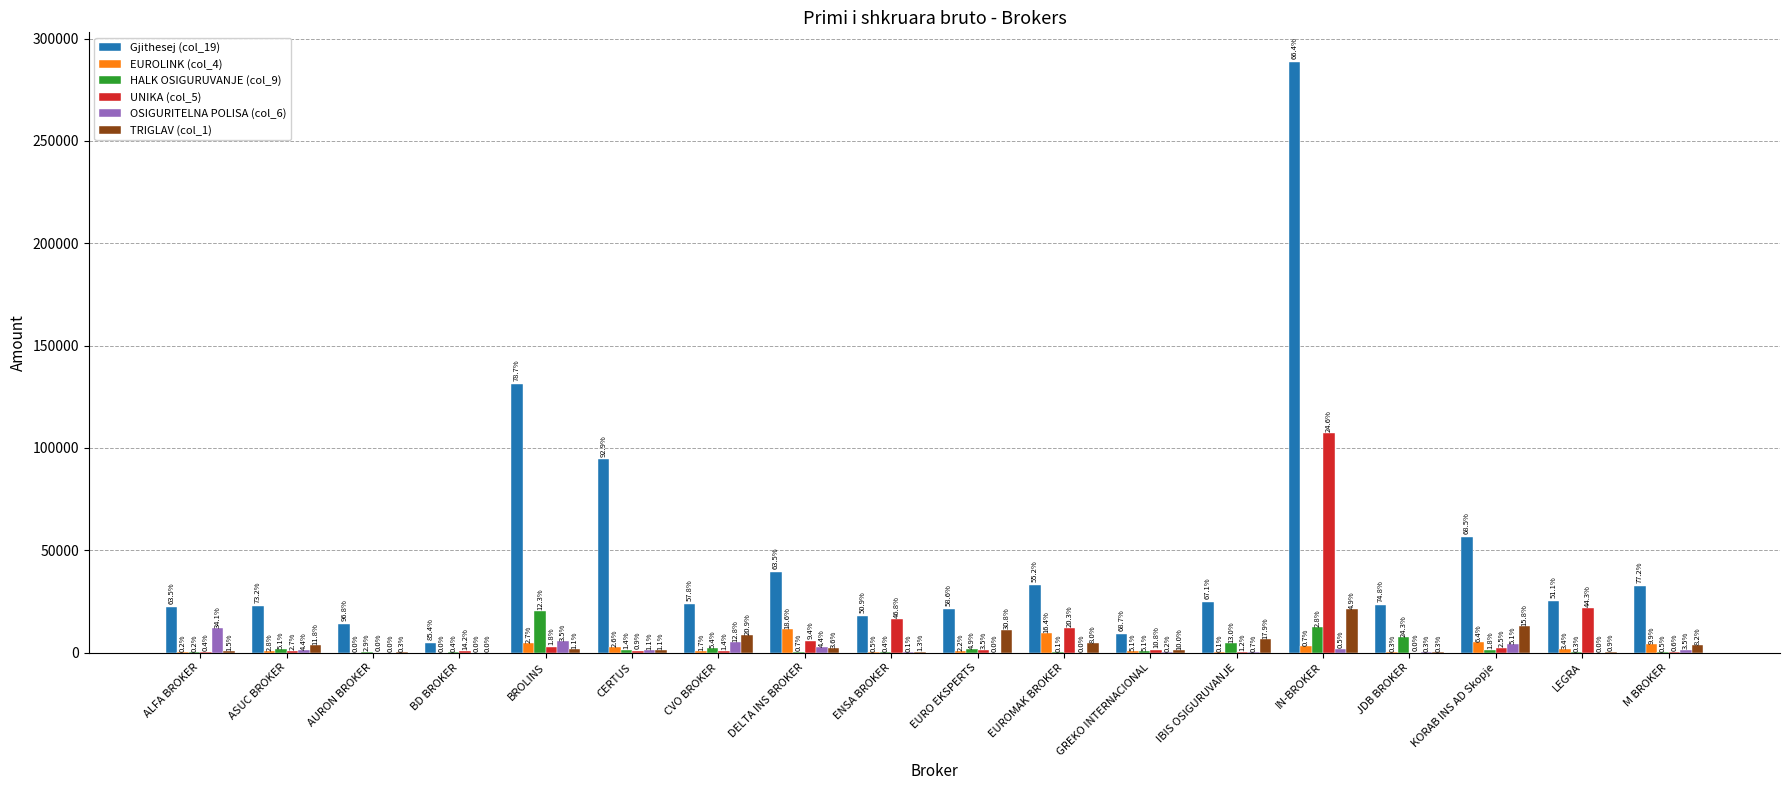

The TRIGLAV (col_1) series shows 1151 at CERTUS. True or false?

True